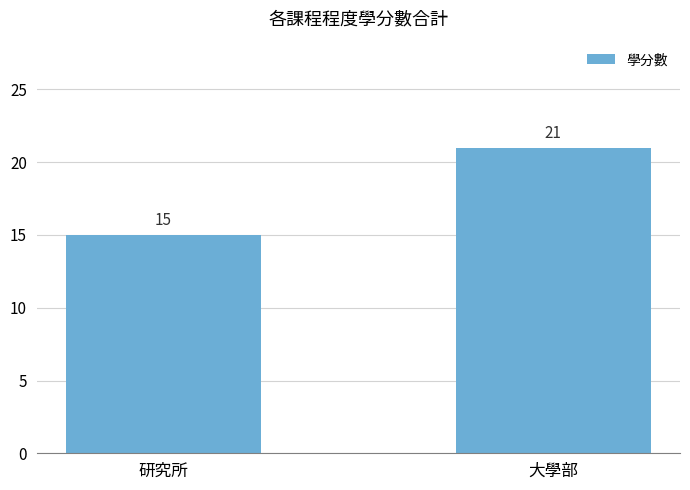

Rank the categories by value from lowest to highest.

研究所, 大學部